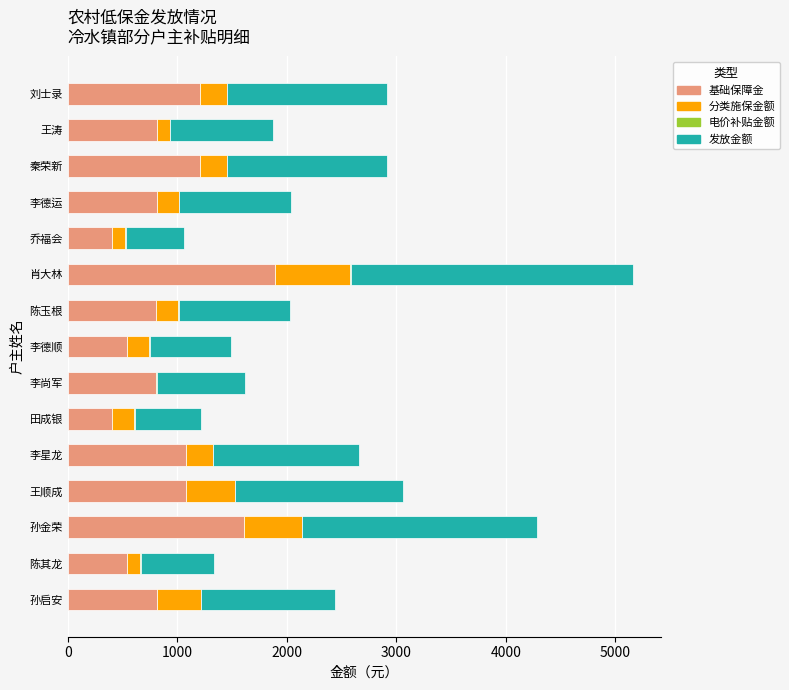

At which label does 基础保障金 reach its peak?

肖大林